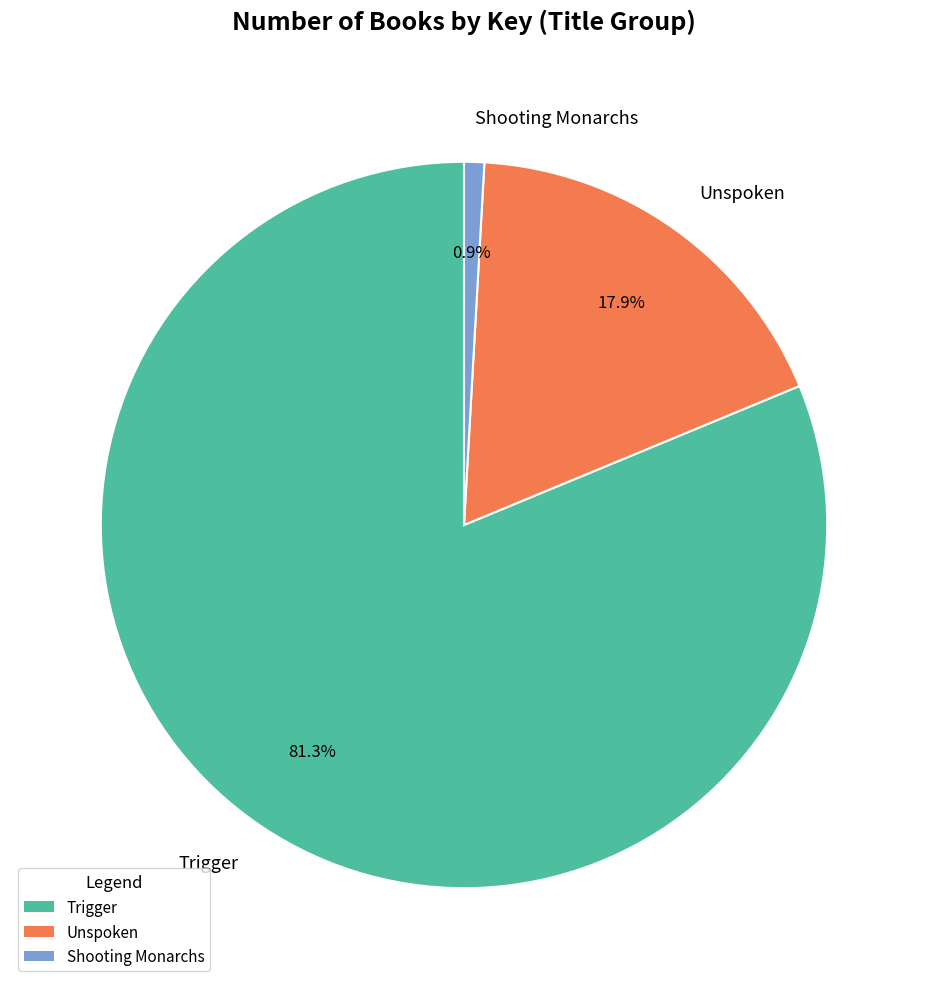

Does Trigger account for over 50% of the chart?

Yes